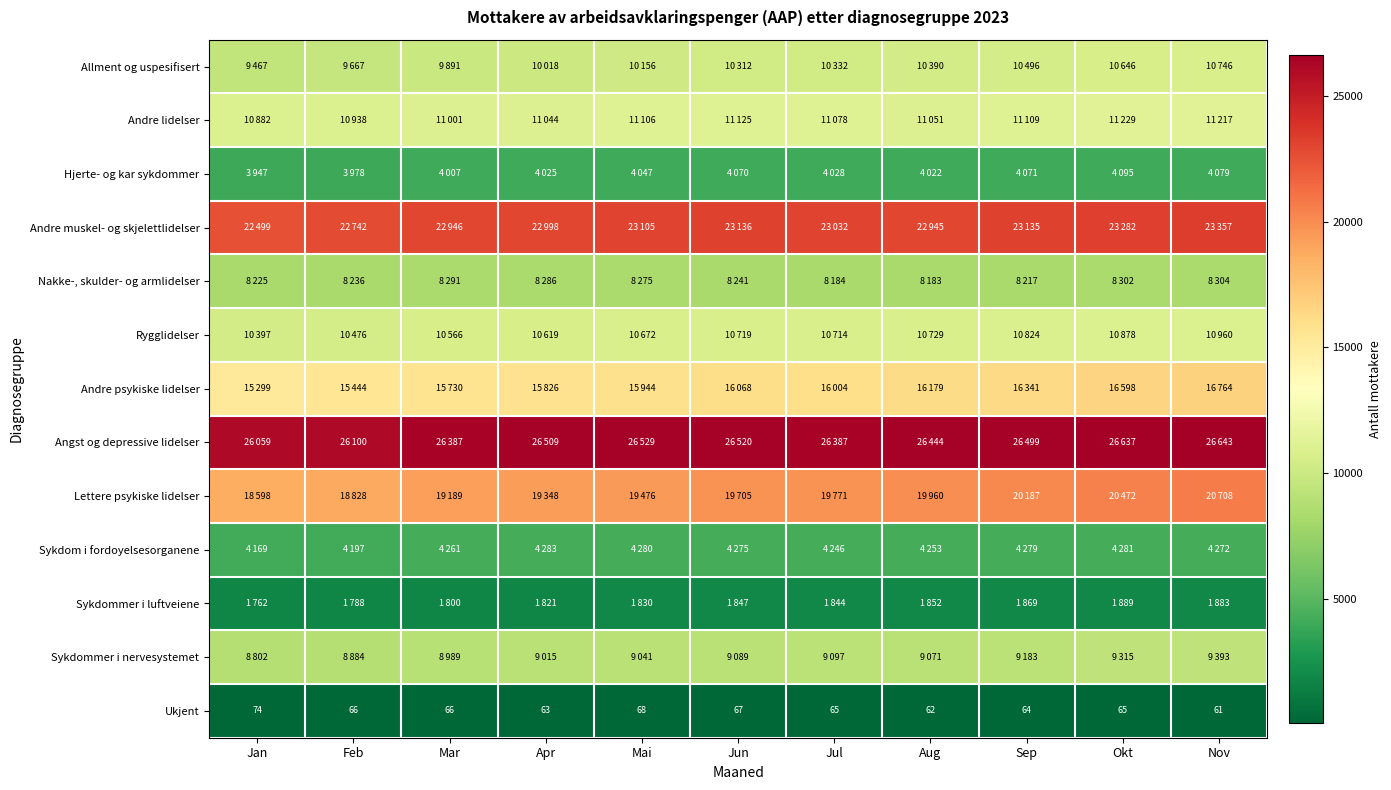

What is the approximate value of Ukjent at Nov, to the nearest 10?

60